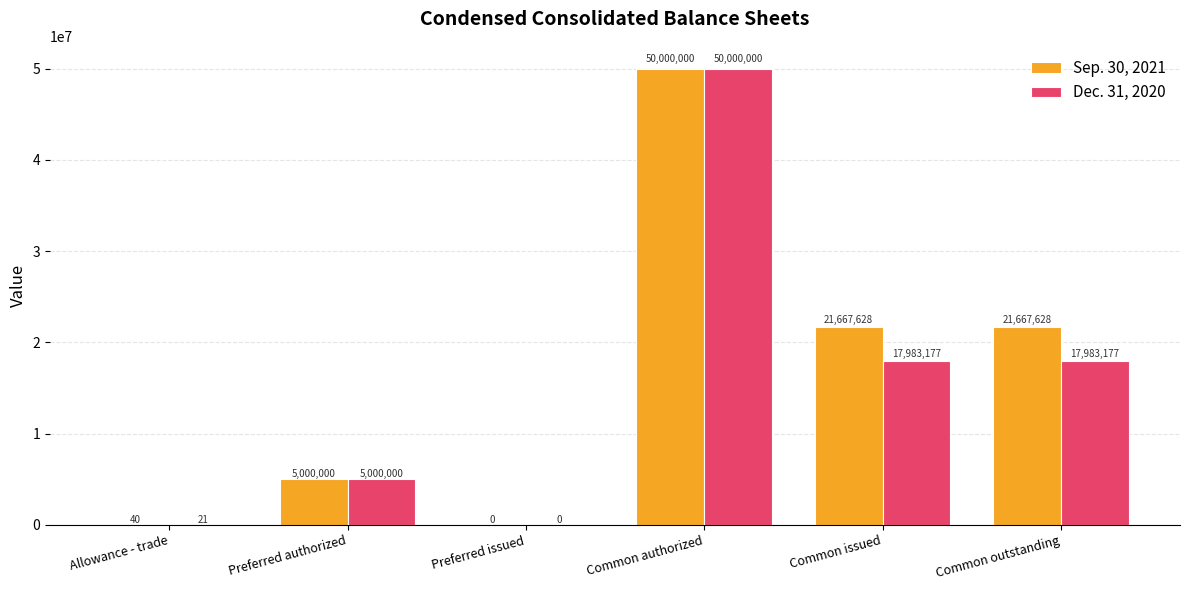

What is the sum of all Dec. 31, 2020 values?

90966375